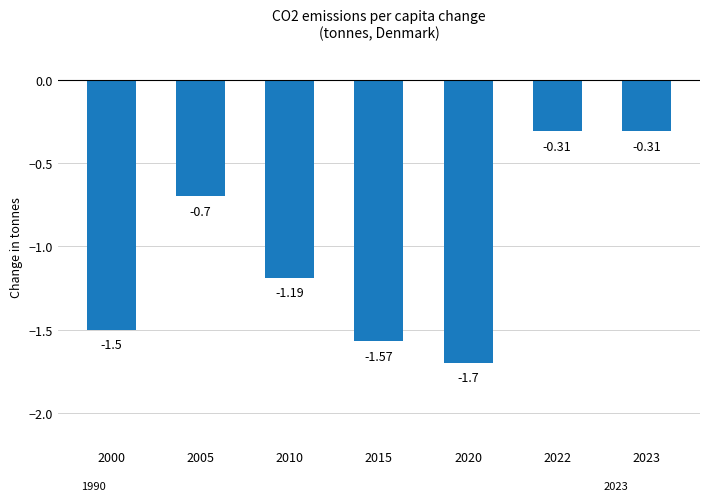

What is the smallest value displayed?

-1.7